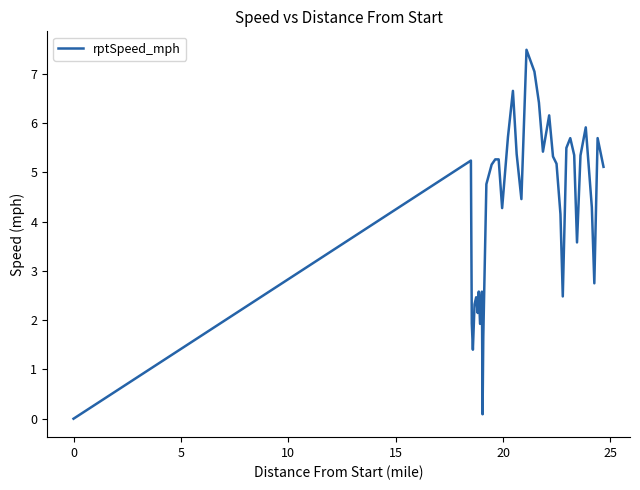

What is the difference between the maximum and minimum values?

7.5